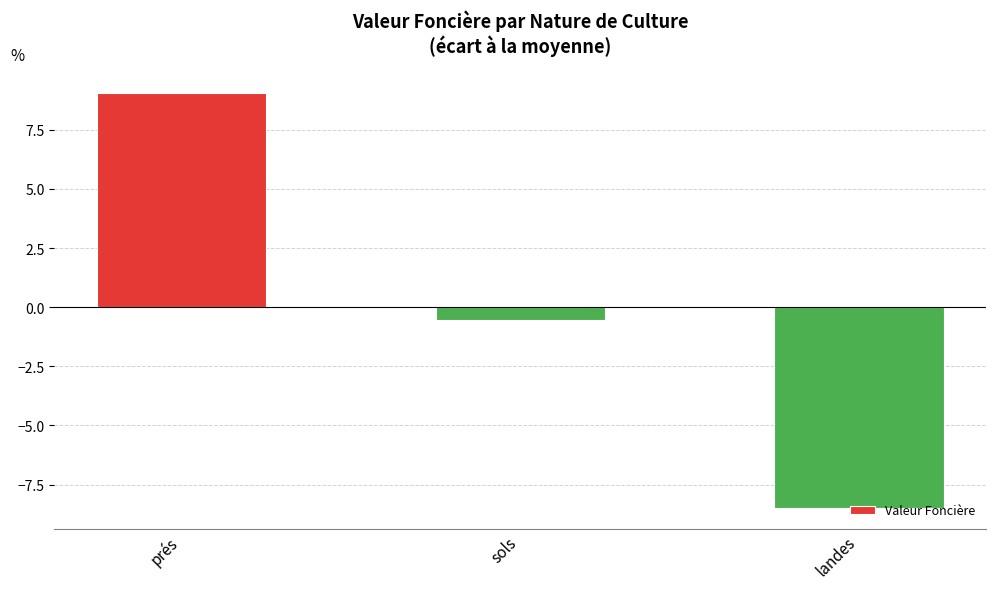

What is the label of the 1st bar from the left?

prés